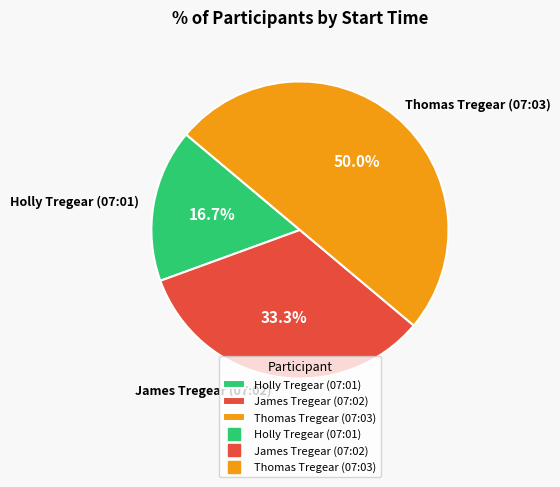

To the nearest percent, what is the difference between the largest and smallest slice percentages?

33%